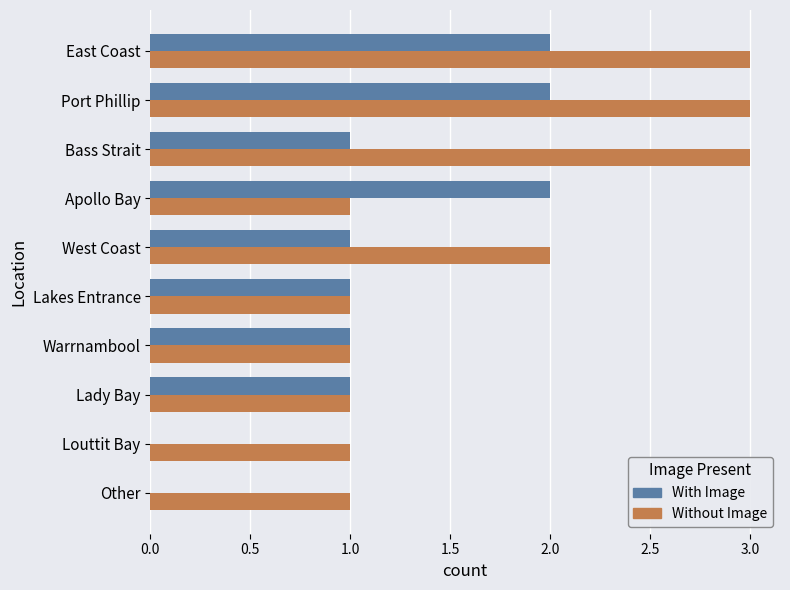

Read the Without Image value at Port Phillip.

3